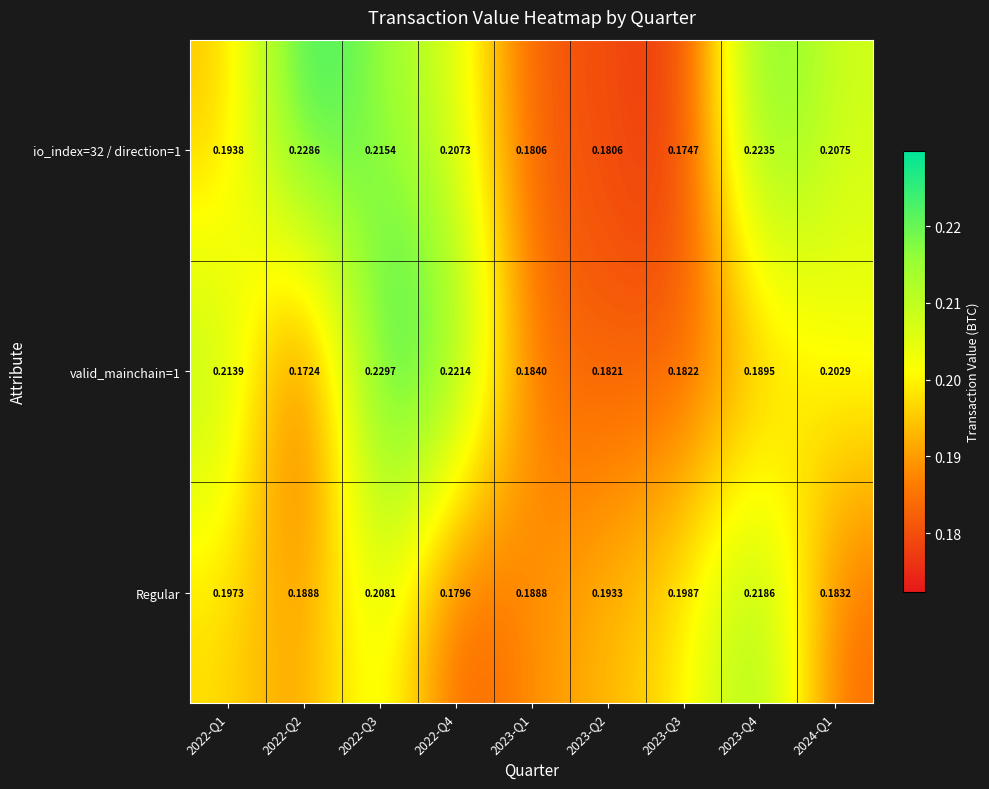

Is the value of Regular at 2023-Q3 greater than the value of io_index=32 / direction=1 at 2023-Q4?

No